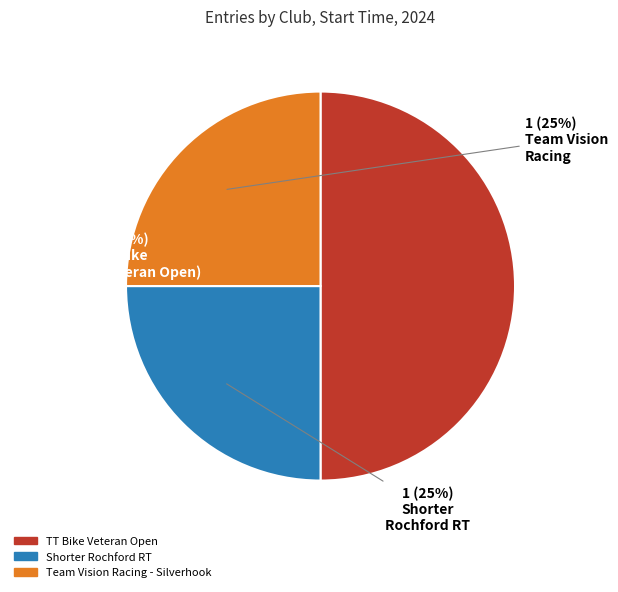

To the nearest percent, what is the average slice percentage?

33%